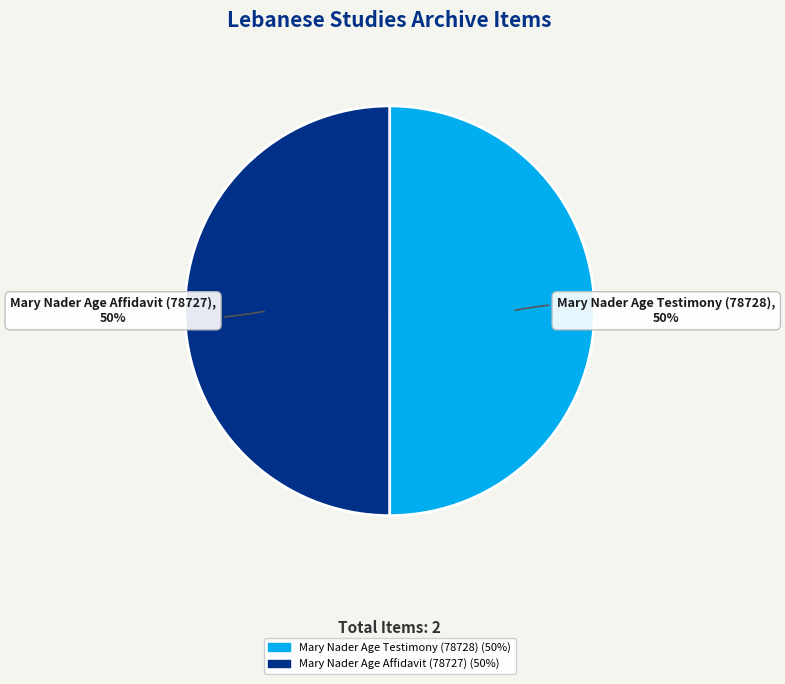

Is the sum of Mary Nader Age Testimony (78728) and Mary Nader Age Affidavit (78727) greater than half?

Yes